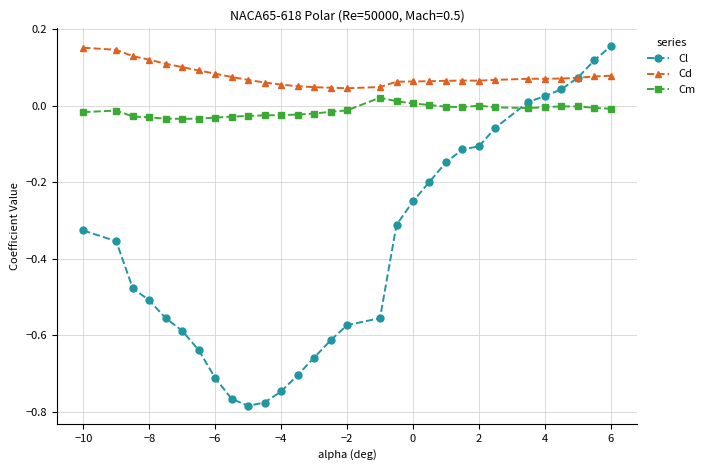

Which series has the largest range (max minus min)?

Cl